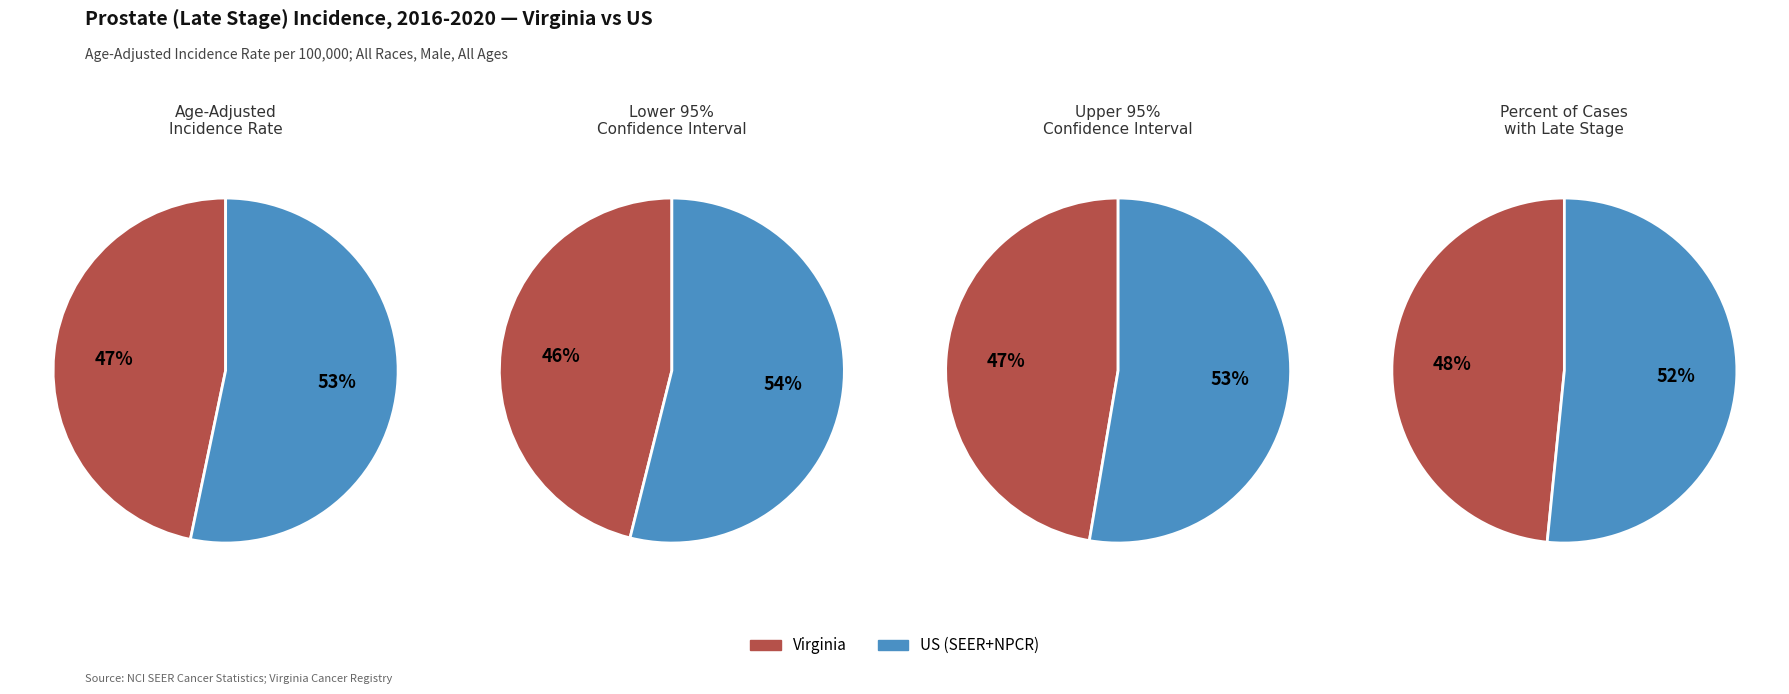

To the nearest percent, what percentage of the pie is 0?

46%